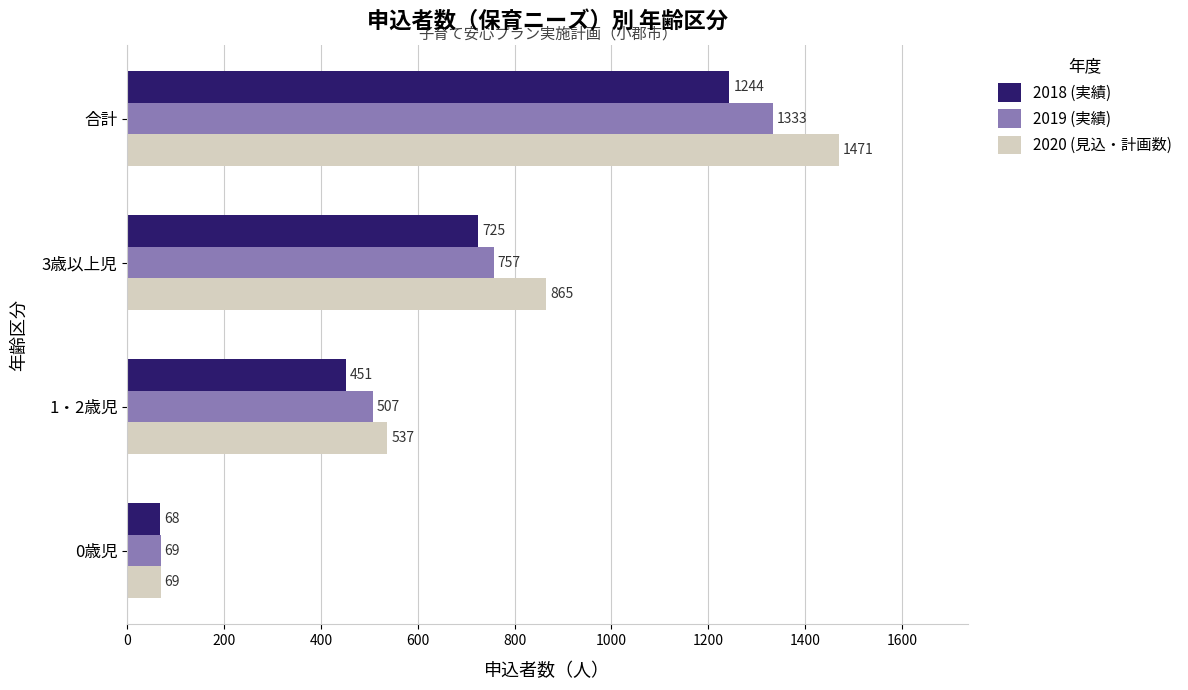

True or false: 2020 (見込・計画数) has a value of 69 at 0歳児.

True